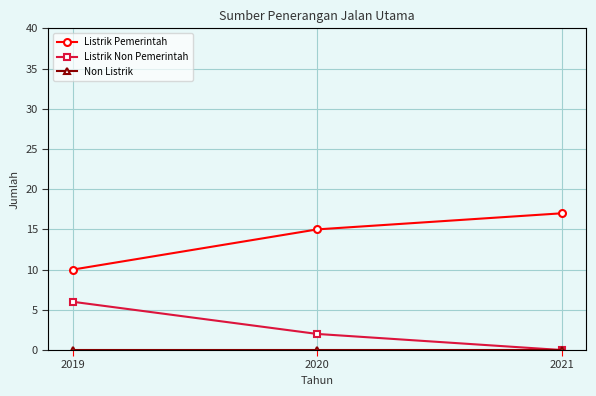

Between 2019 and 2021, which series saw the biggest shift?

Listrik Pemerintah